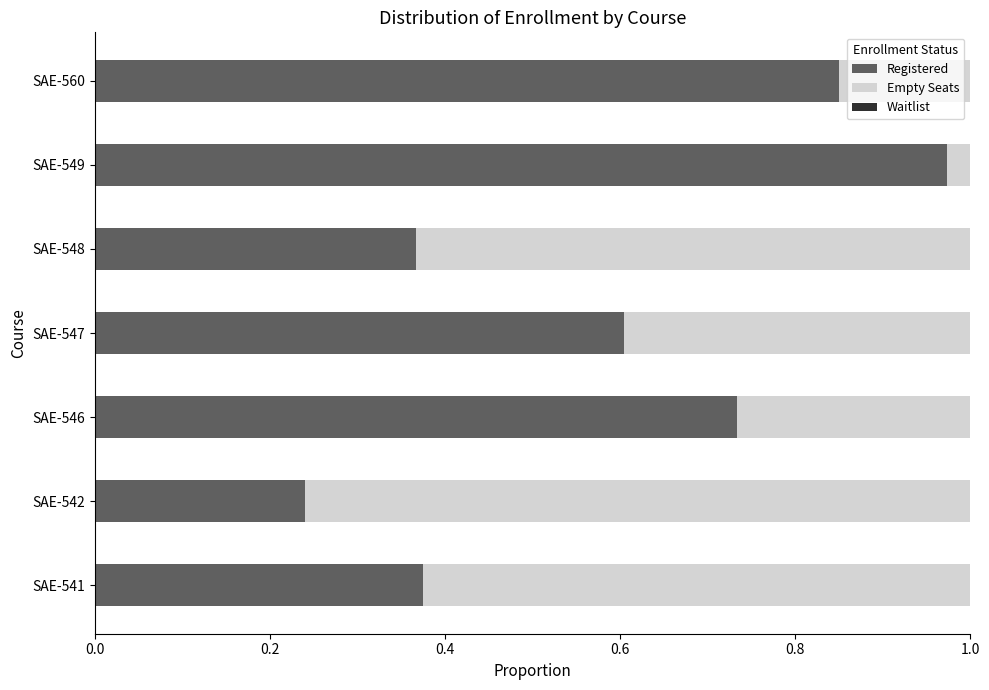

The Registered series shows 0.2 at SAE-548. True or false?

False